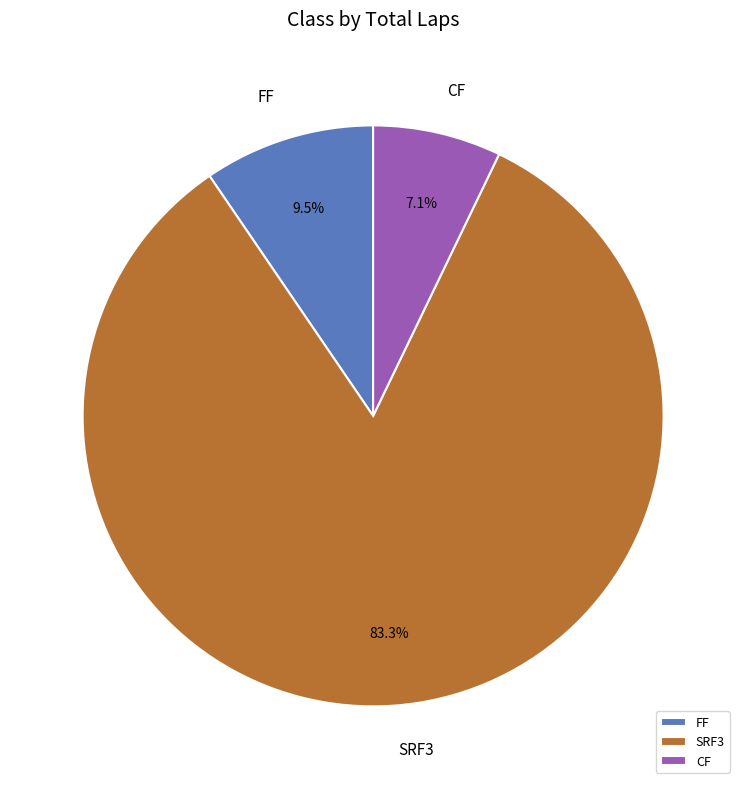

Which category has the smallest portion of the pie?

CF